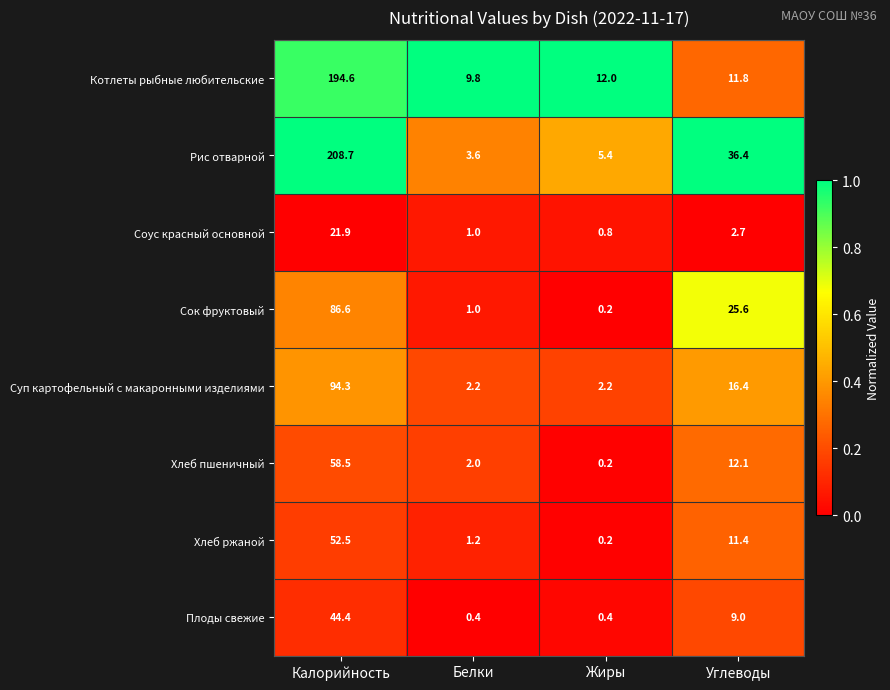

Where does the Хлеб пшеничный series first go above 12?

Калорийность